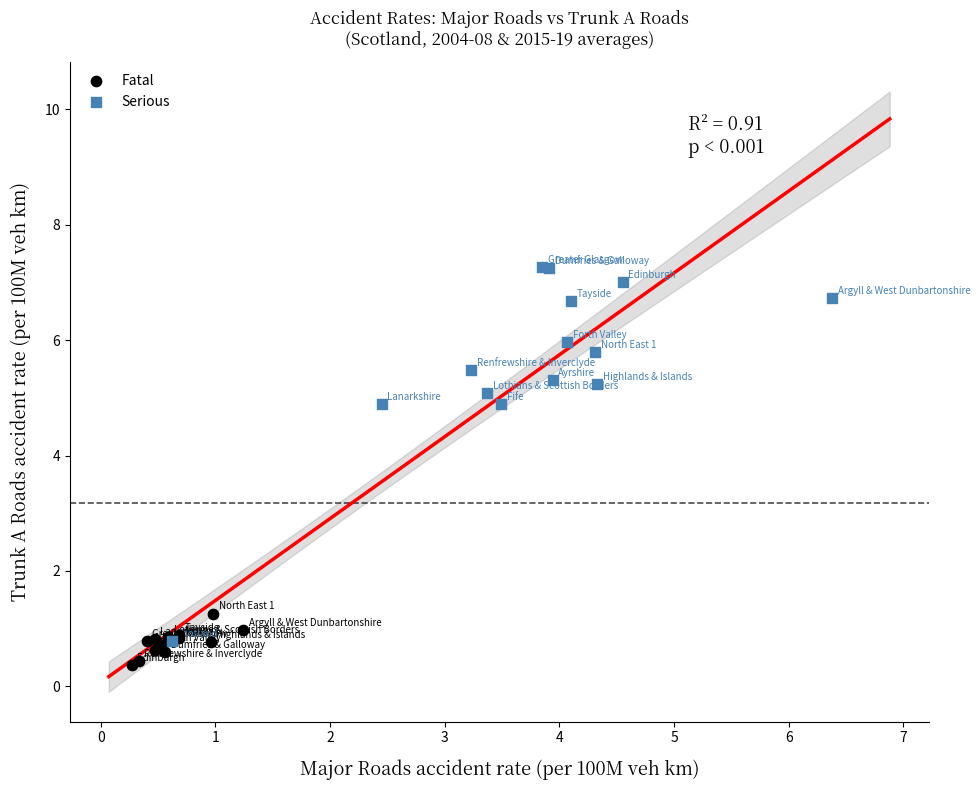

Which series contains the highest Y value?

Serious